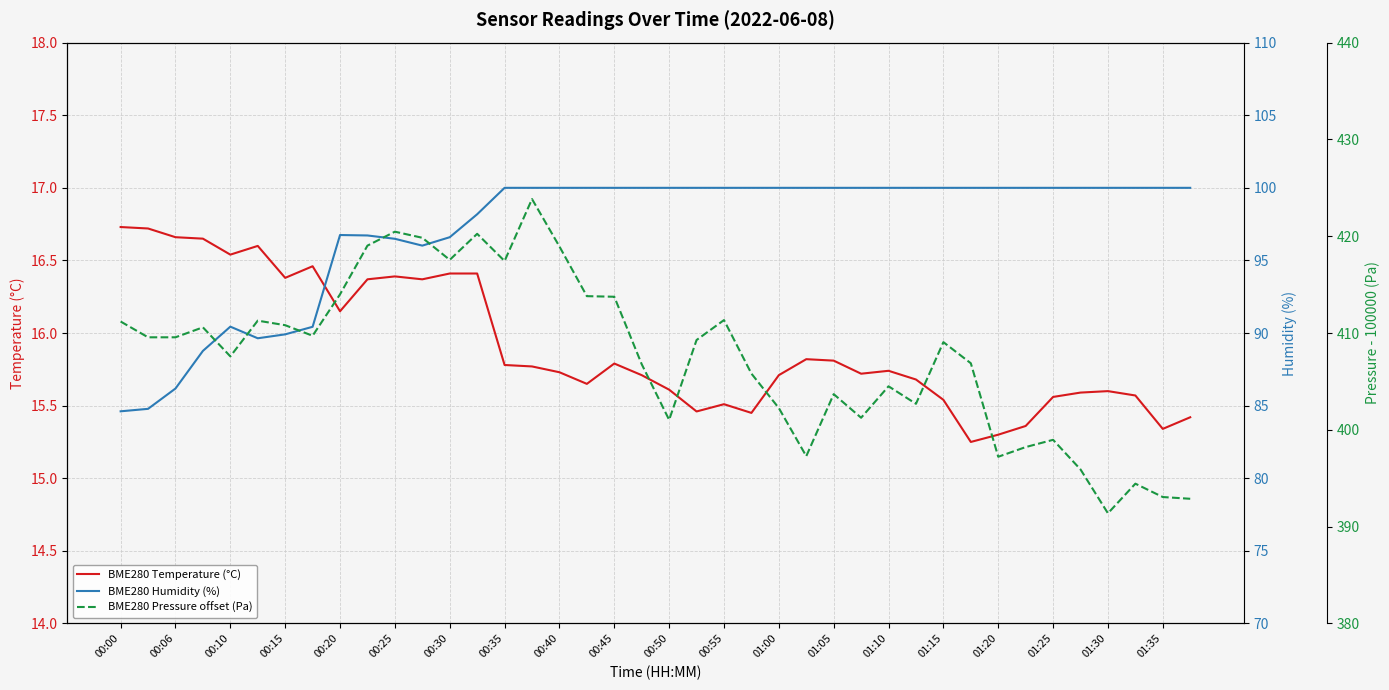

What is the average value of the BME280 Humidity (%) series?

97.1